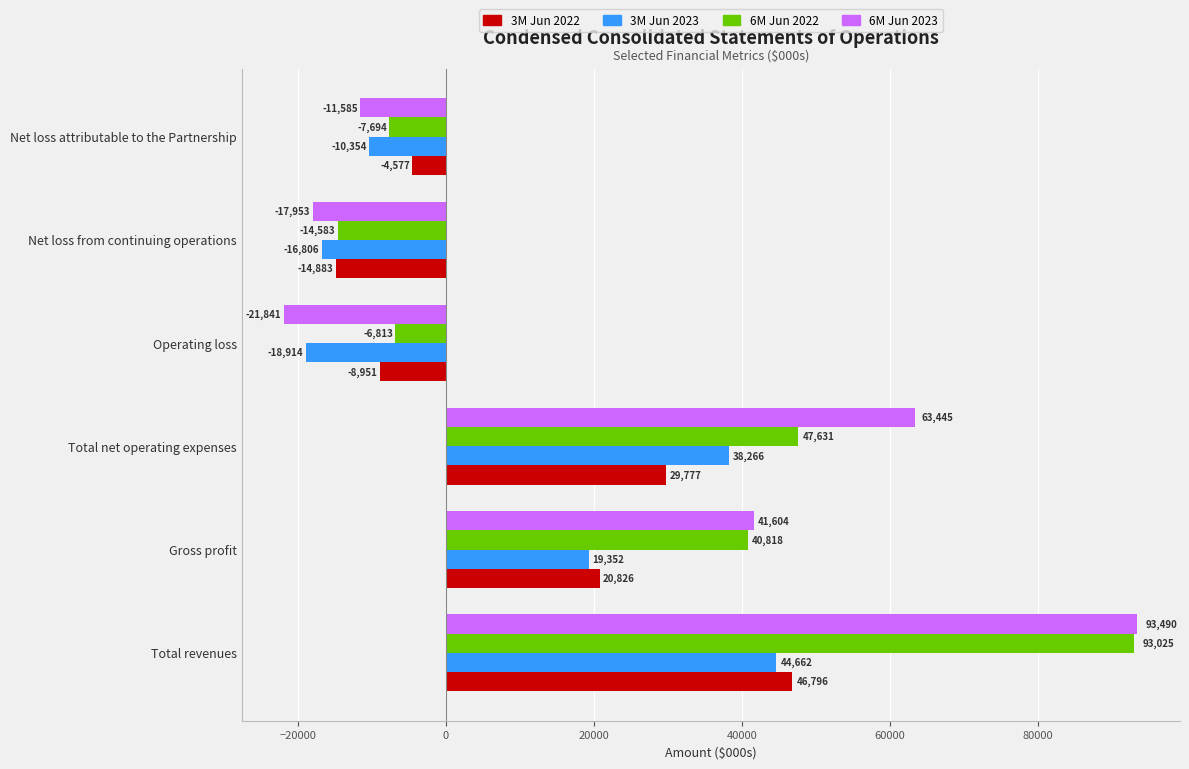

What is the difference between the 3M Jun 2023 values at Total revenues and Net loss from continuing operations?

61468